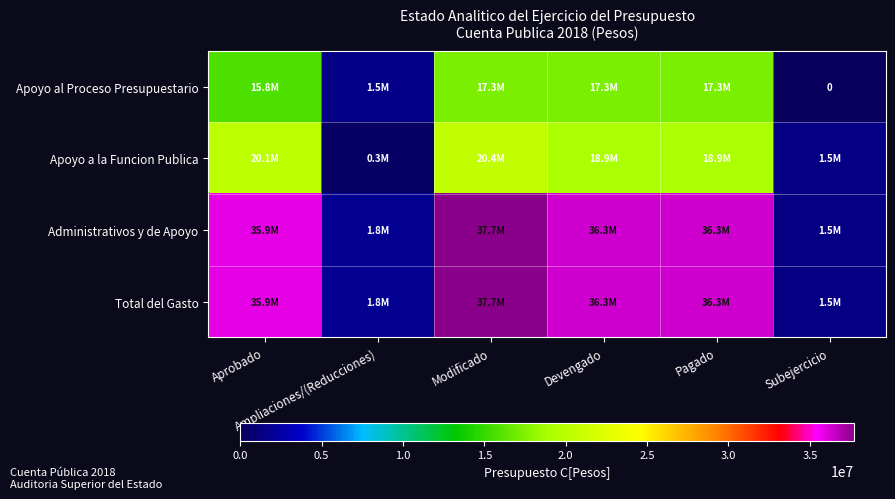

What is the spread (max minus min) of values at Devengado?

18923972